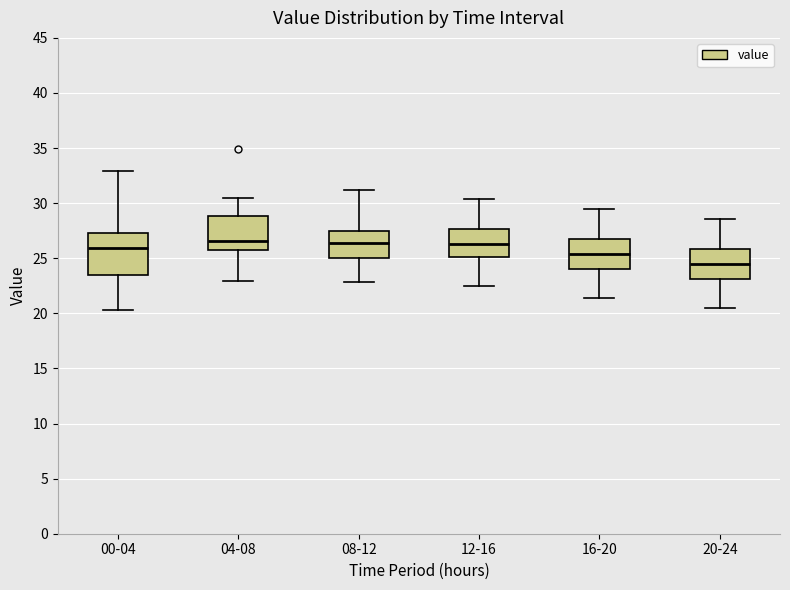

Reading left to right, read every box against the y-axis: the position of its median line, the range the box covers, and the ends of its whiskers. The values are not printed on the chart, so give them approximately, as read against the axis.

00-04: median 26.0, box 23.5 to 27.5, whiskers 20.5 to 33.0
04-08: median 26.5, box 26.0 to 29.0, whiskers 23.0 to 30.5
08-12: median 26.5, box 25.0 to 27.5, whiskers 23.0 to 31.0
12-16: median 26.5, box 25.0 to 27.5, whiskers 22.5 to 30.5
16-20: median 25.5, box 24.0 to 27.0, whiskers 21.5 to 29.5
20-24: median 24.5, box 23.0 to 26.0, whiskers 20.5 to 28.5